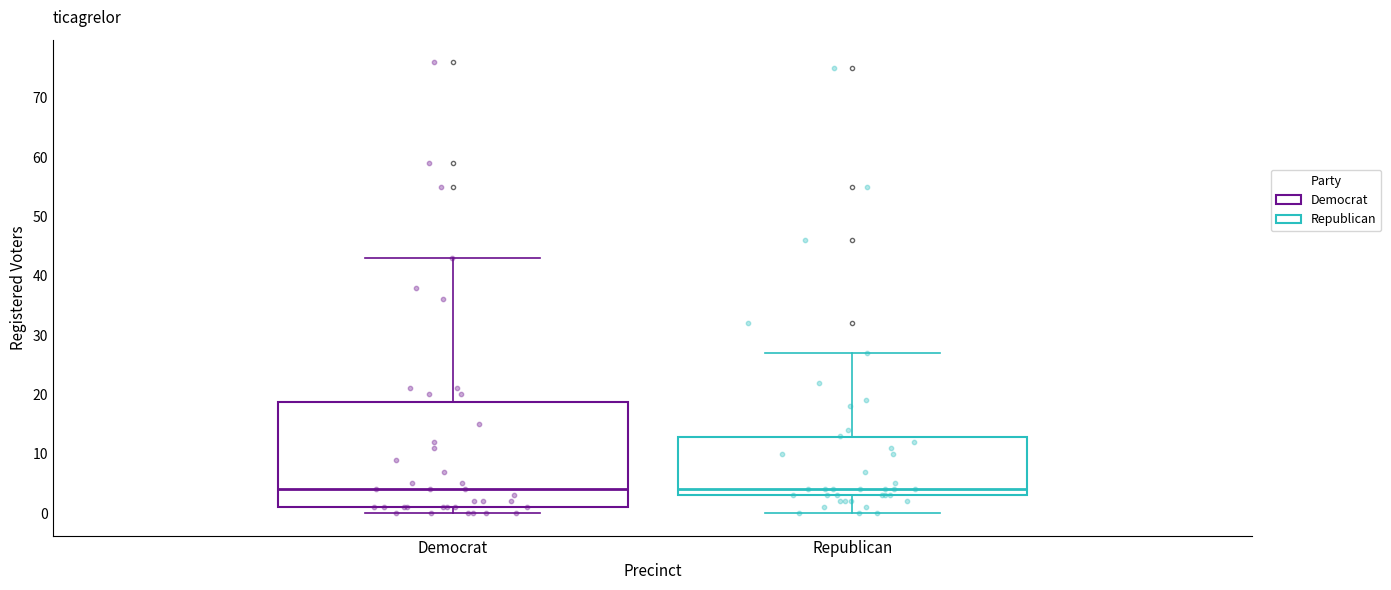

Reading left to right, read every box against the y-axis: the position of its median line, the range the box covers, and the ends of its whiskers. The values are not printed on the chart, so give them approximately, as read against the axis.

Democrat: median 4, box 1 to 19, whiskers 0 to 43
Republican: median 4, box 3 to 13, whiskers 0 to 27